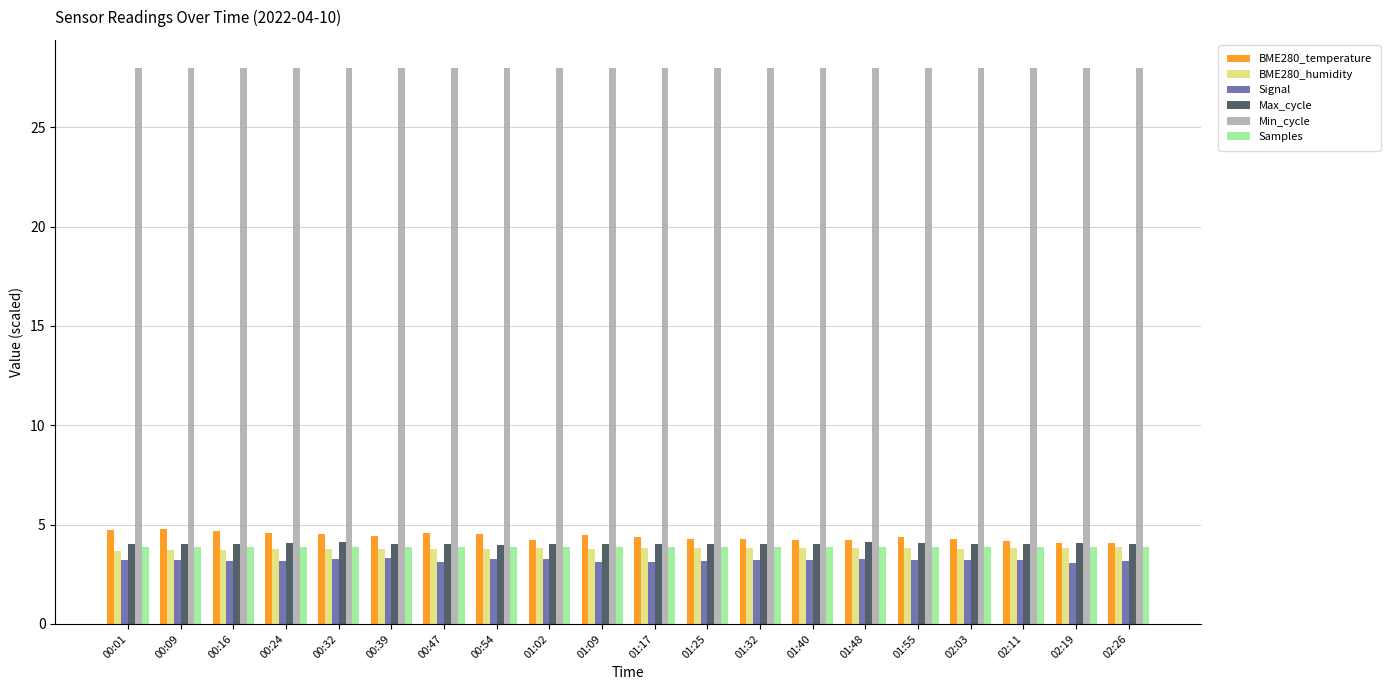

How many data points does each series have?

20